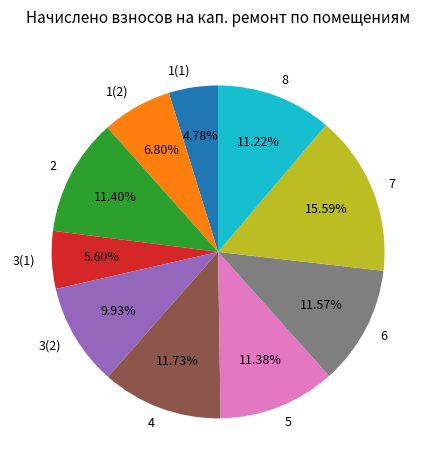

Which has a higher value, 7 or 1(1)?

7